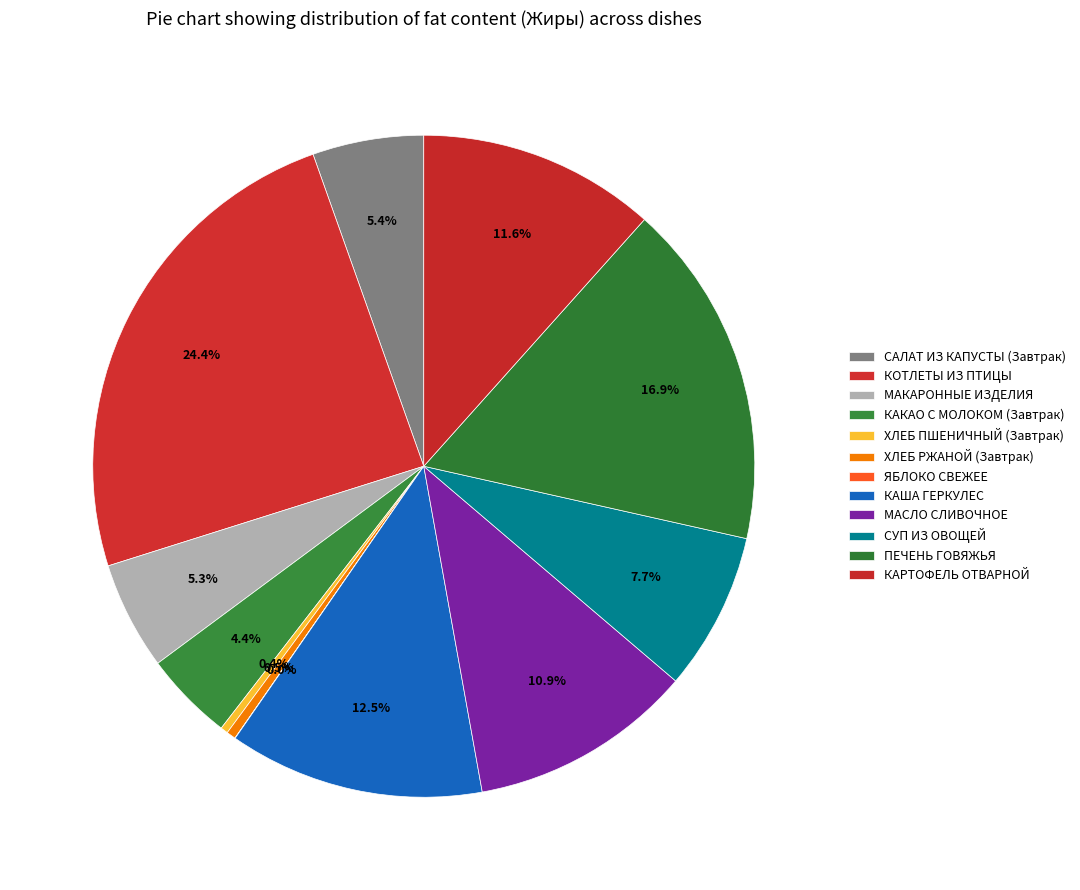

What percentage is the КАША ГЕРКУЛЕС slice, to the nearest percent?

12%